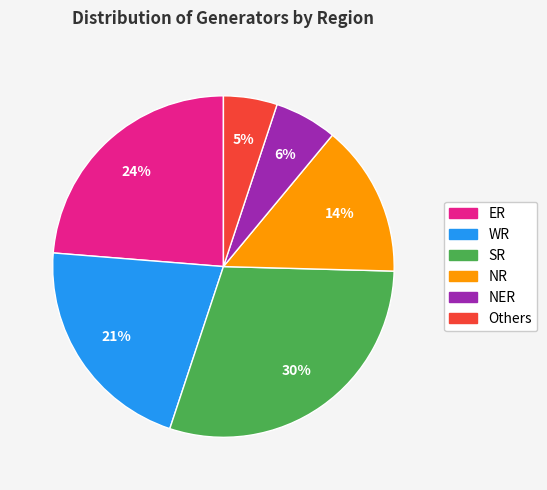

To the nearest percent, what percentage of the pie is ER?

24%